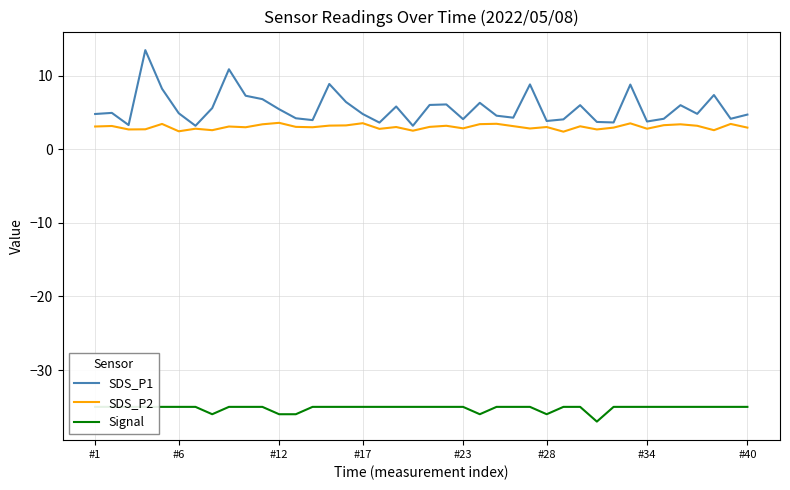

Reading right to left, what are all the values shown in this chart?

SDS_P1: 4.7	4.2	7.4	4.8	6.0	4.2	3.8	8.8	3.6	3.7	6.0	4.1	3.9	8.8	4.3	4.6	6.3	4.1	6.1	6.0	3.2	5.8	3.6	4.8	6.4	8.9	4.0	4.2	5.5	6.8	7.3	10.9	5.6	3.2	4.9	8.2	13.5	3.3	5.0	4.8
SDS_P2: 3.0	3.5	2.6	3.2	3.4	3.3	2.8	3.5	3.0	2.7	3.1	2.4	3.0	2.8	3.1	3.5	3.4	2.9	3.2	3.0	2.5	3.0	2.8	3.5	3.2	3.2	3.0	3.0	3.6	3.4	3.0	3.1	2.6	2.8	2.5	3.5	2.7	2.7	3.2	3.1
Signal: -35.0	-35.0	-35.0	-35.0	-35.0	-35.0	-35.0	-35.0	-35.0	-37.0	-35.0	-35.0	-36.0	-35.0	-35.0	-35.0	-36.0	-35.0	-35.0	-35.0	-35.0	-35.0	-35.0	-35.0	-35.0	-35.0	-35.0	-36.0	-36.0	-35.0	-35.0	-35.0	-36.0	-35.0	-35.0	-35.0	-35.0	-35.0	-35.0	-35.0